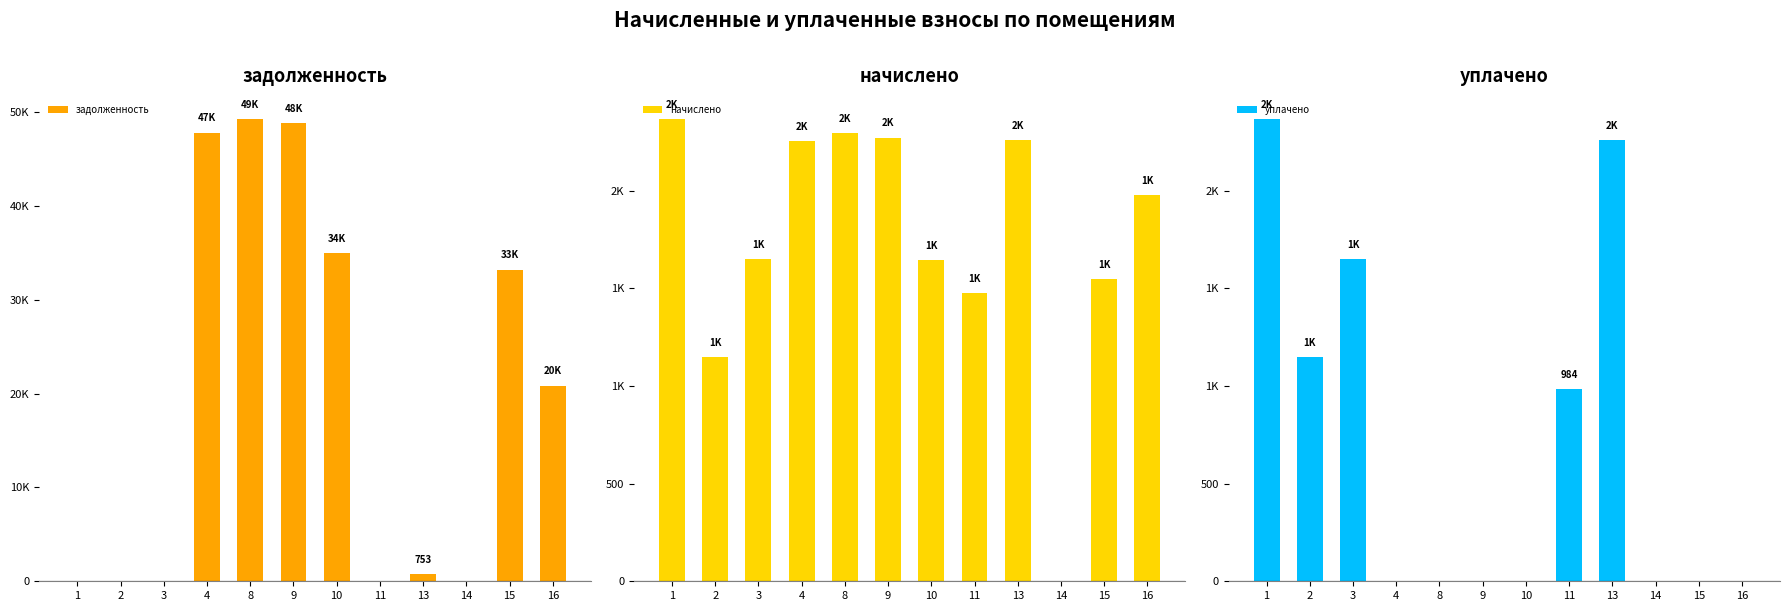

What is the total value across all series at 10?

36631.3